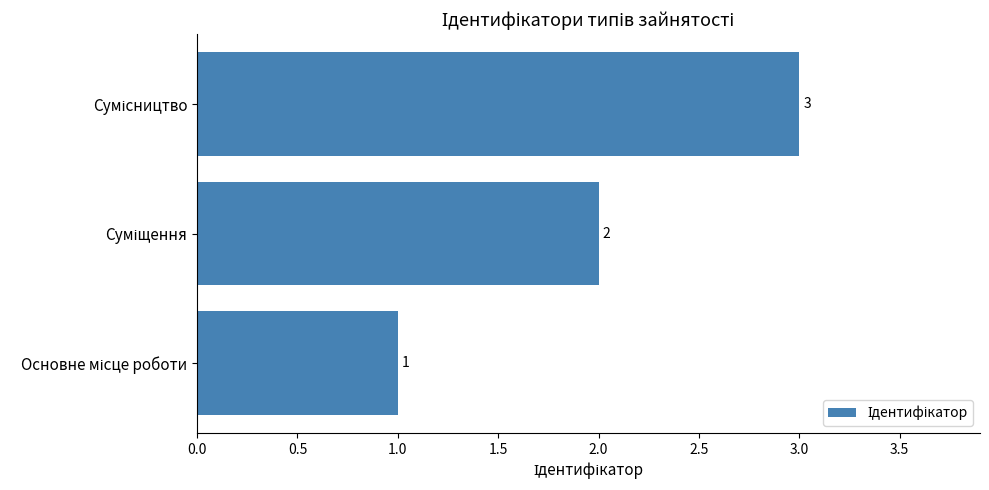

Count the values in the range 1 to 3.

3